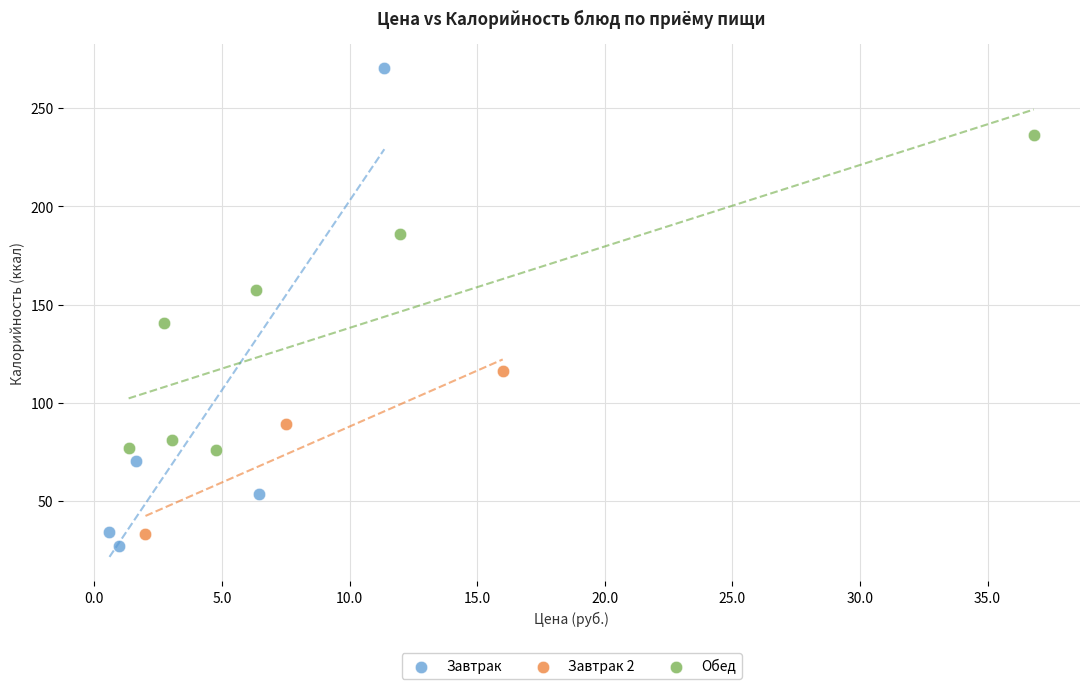

Which series reaches the maximum Y coordinate?

Завтрак